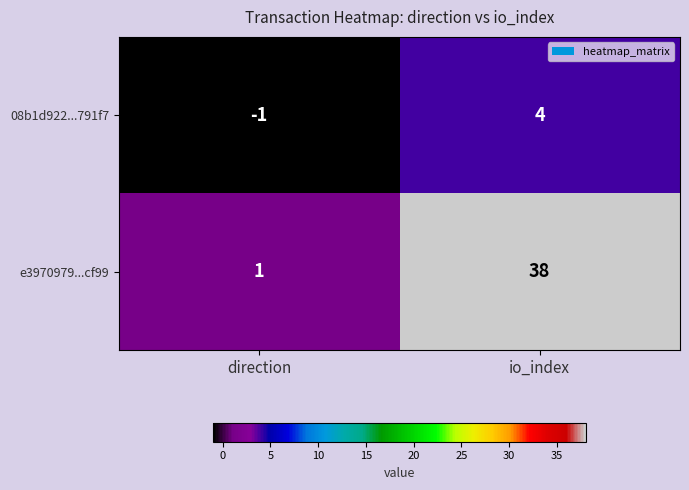

How many data points does each series have?

2